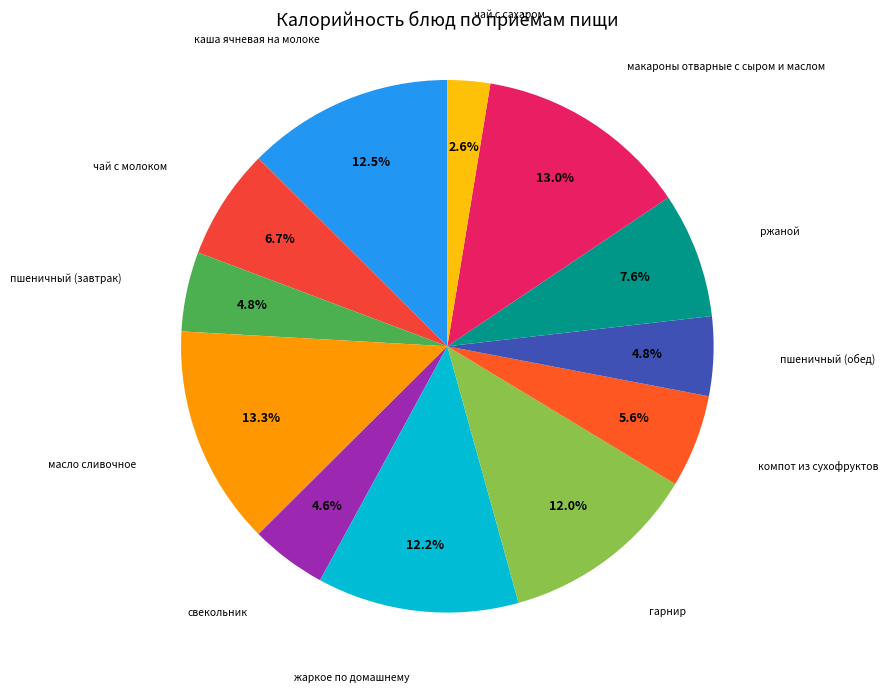

Which category has the smallest portion of the pie?

чай с сахаром